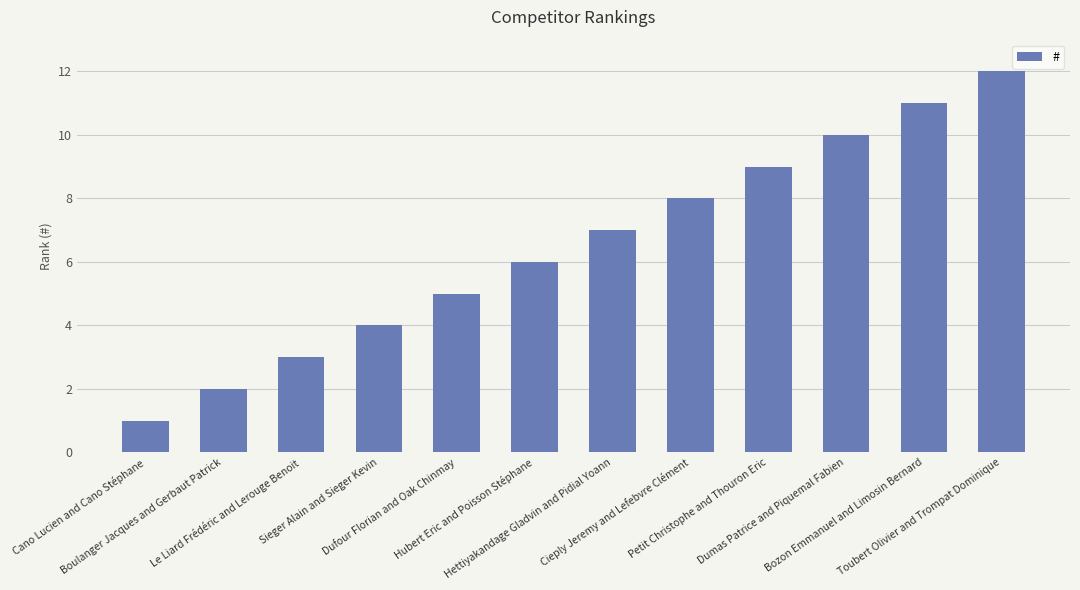

What is the change in value from Boulanger Jacques and Gerbaut Patrick to Toubert Olivier and Trompat Dominique?

+10